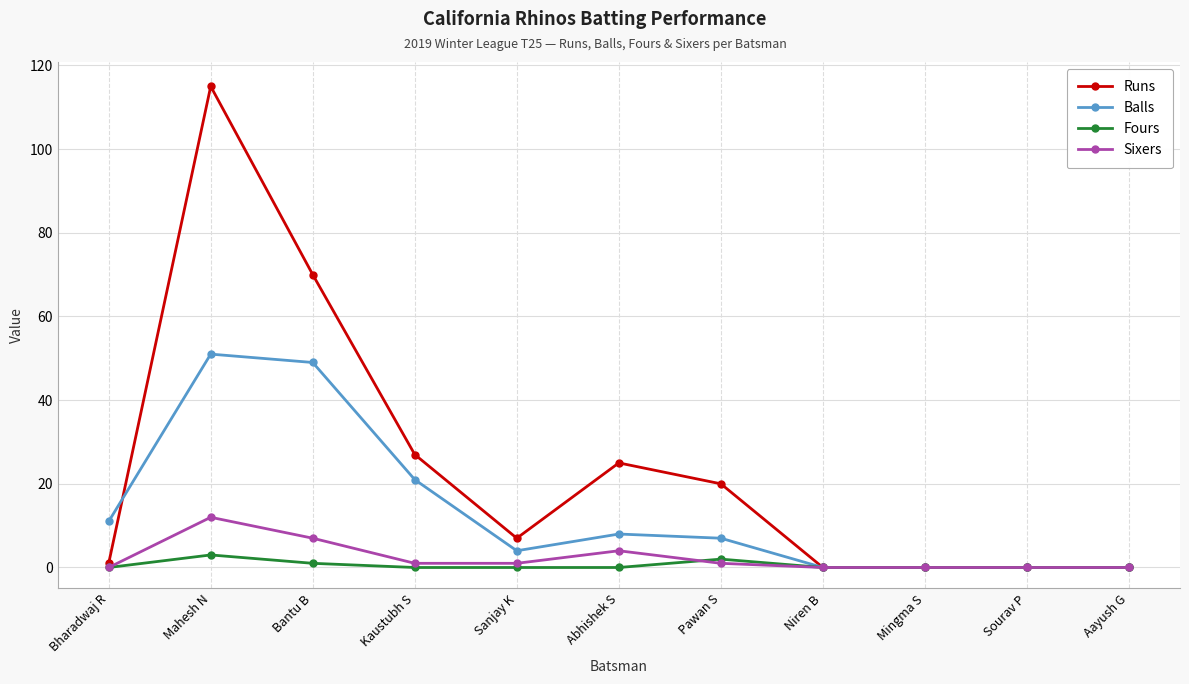

What is the spread (max minus min) of values at Mahesh N?

112